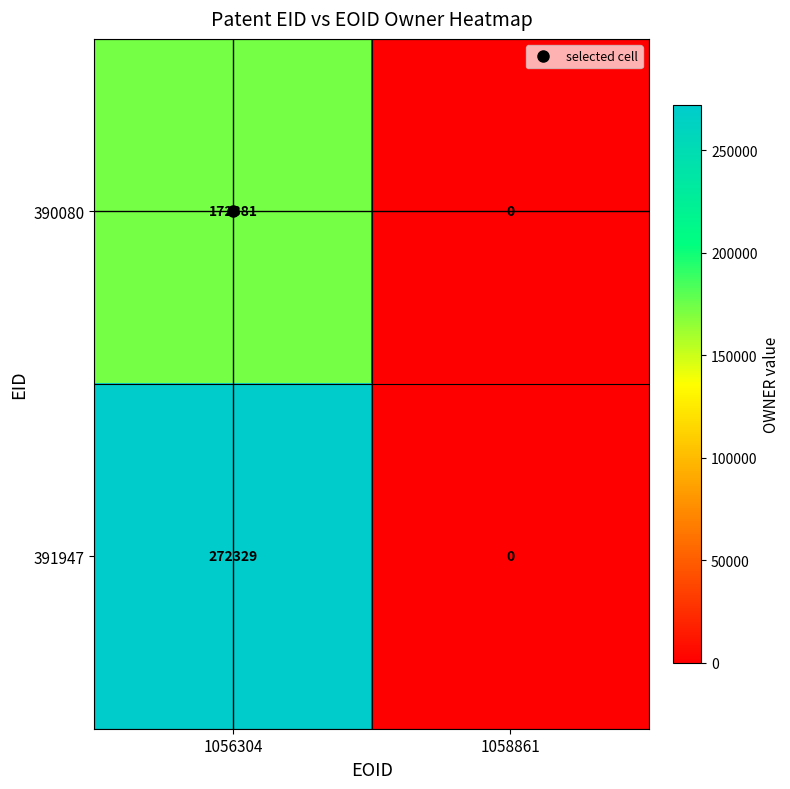

What is the maximum value shown in the chart?

272329